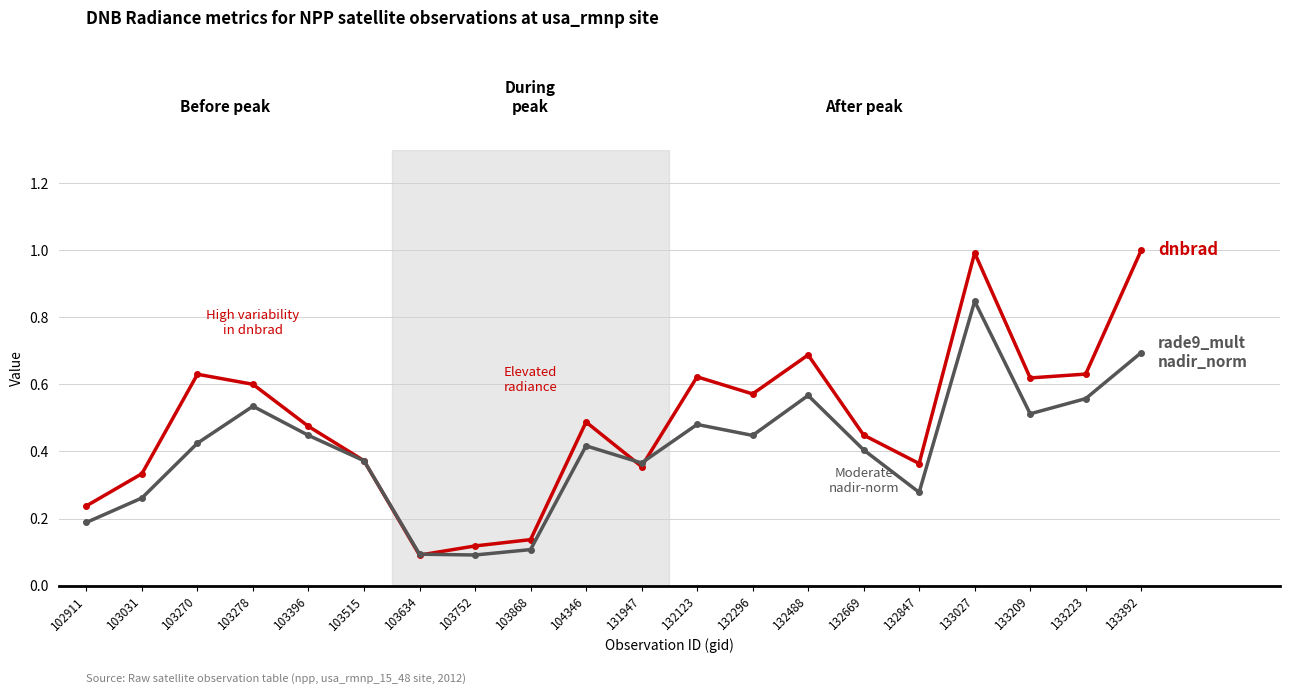

At which category is the sum across all series the highest?

133027